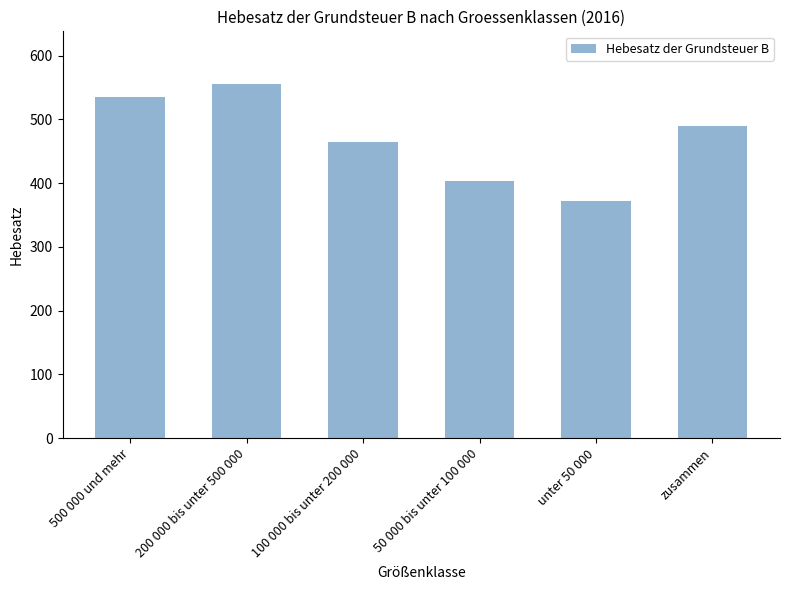

Does the chart contain stacked bars?

No